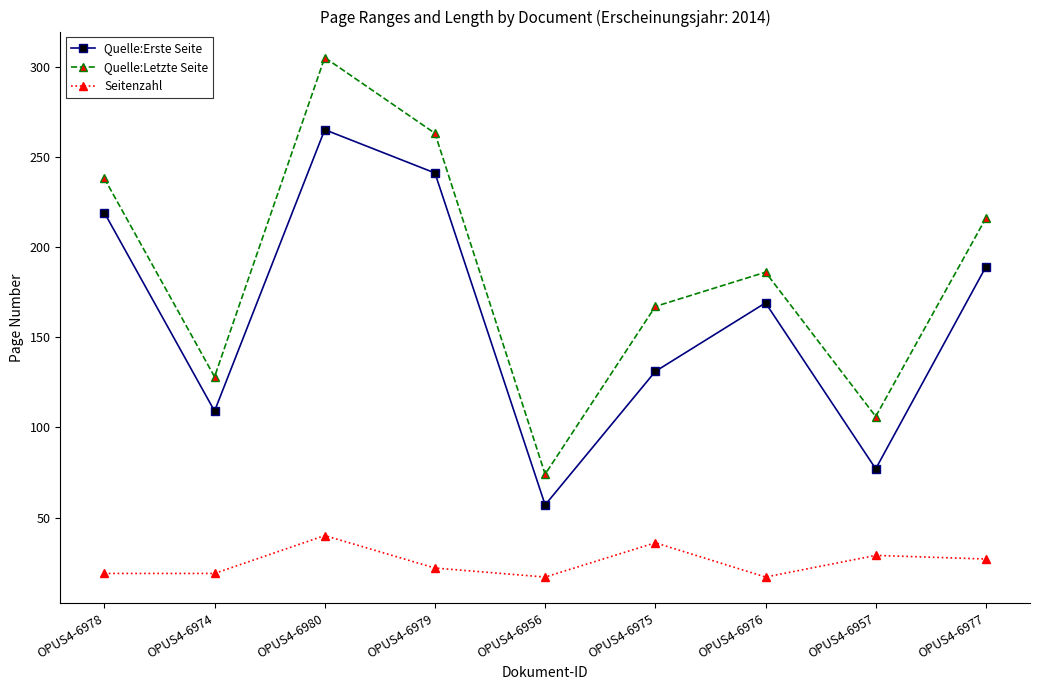

At which label does Quelle:Erste Seite reach its minimum?

OPUS4-6956